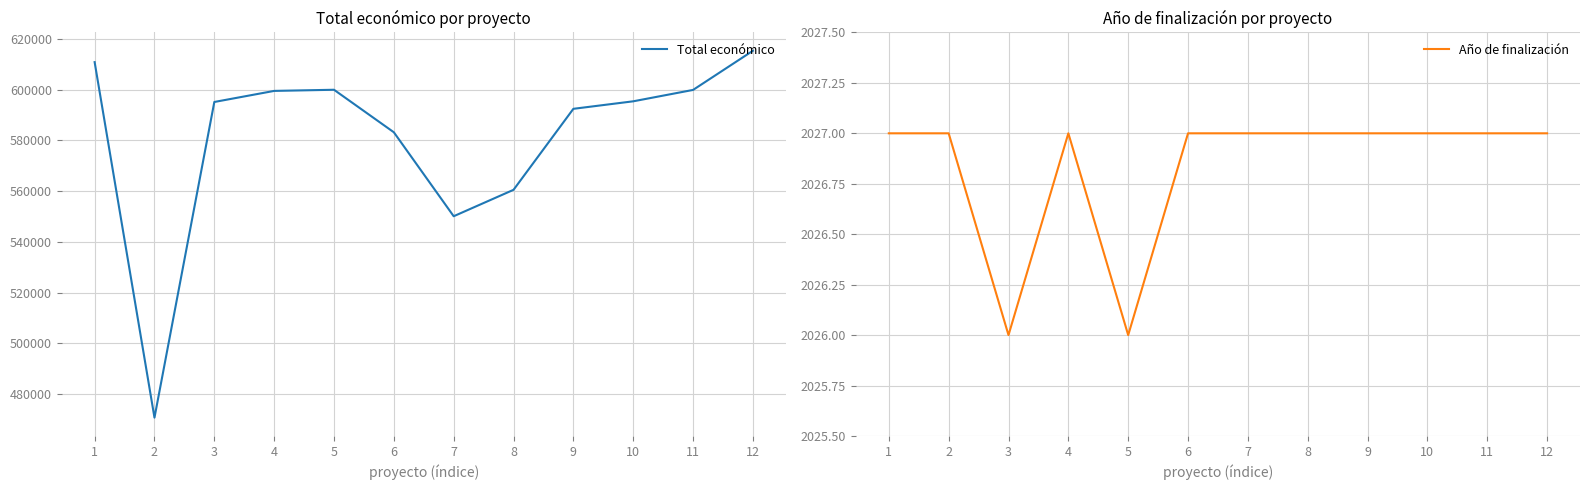

True or false: Año de finalización and Total económico intersect in this chart.

False